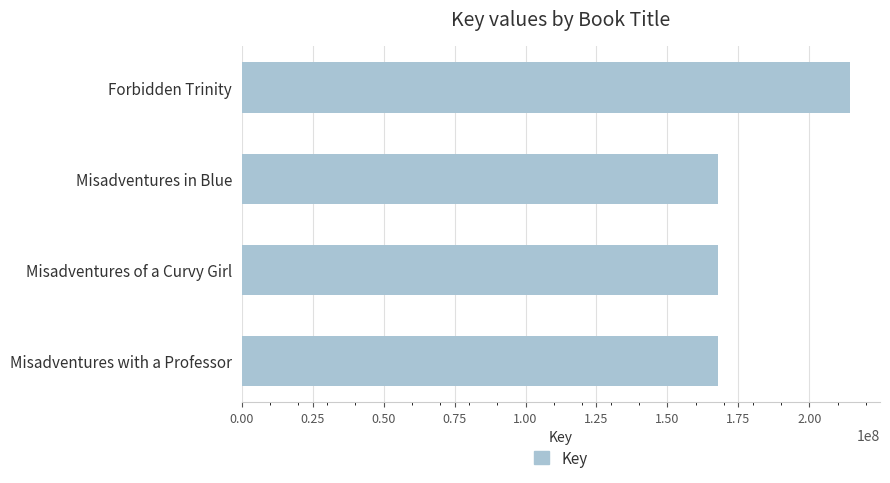

What is the smallest value displayed?

167686572